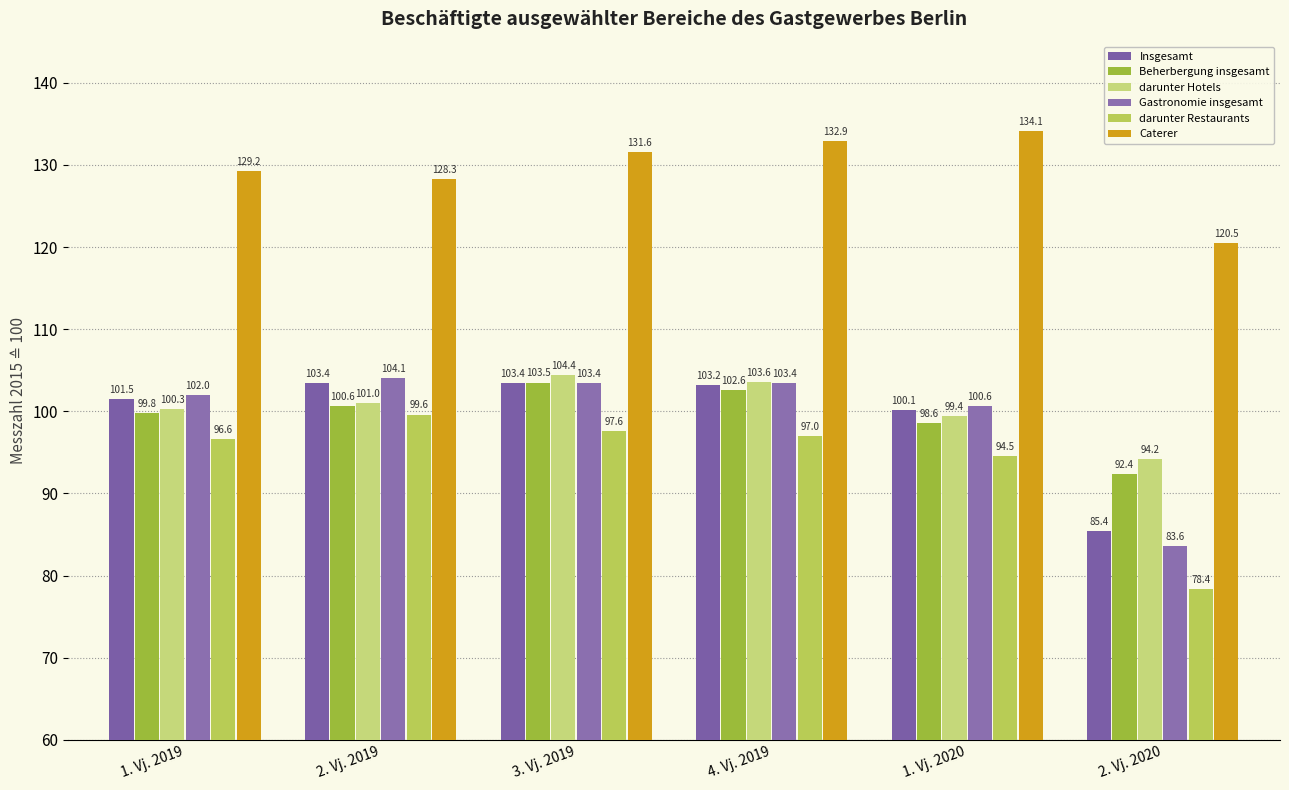

At which label does Gastronomie insgesamt reach its peak?

2. Vj. 2019